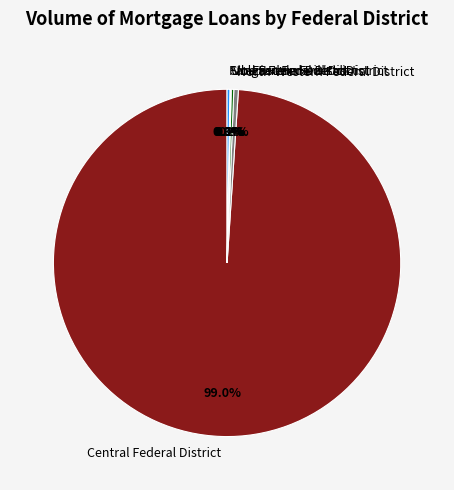

To the nearest percent, what percentage of the pie is Central Federal District?

99%